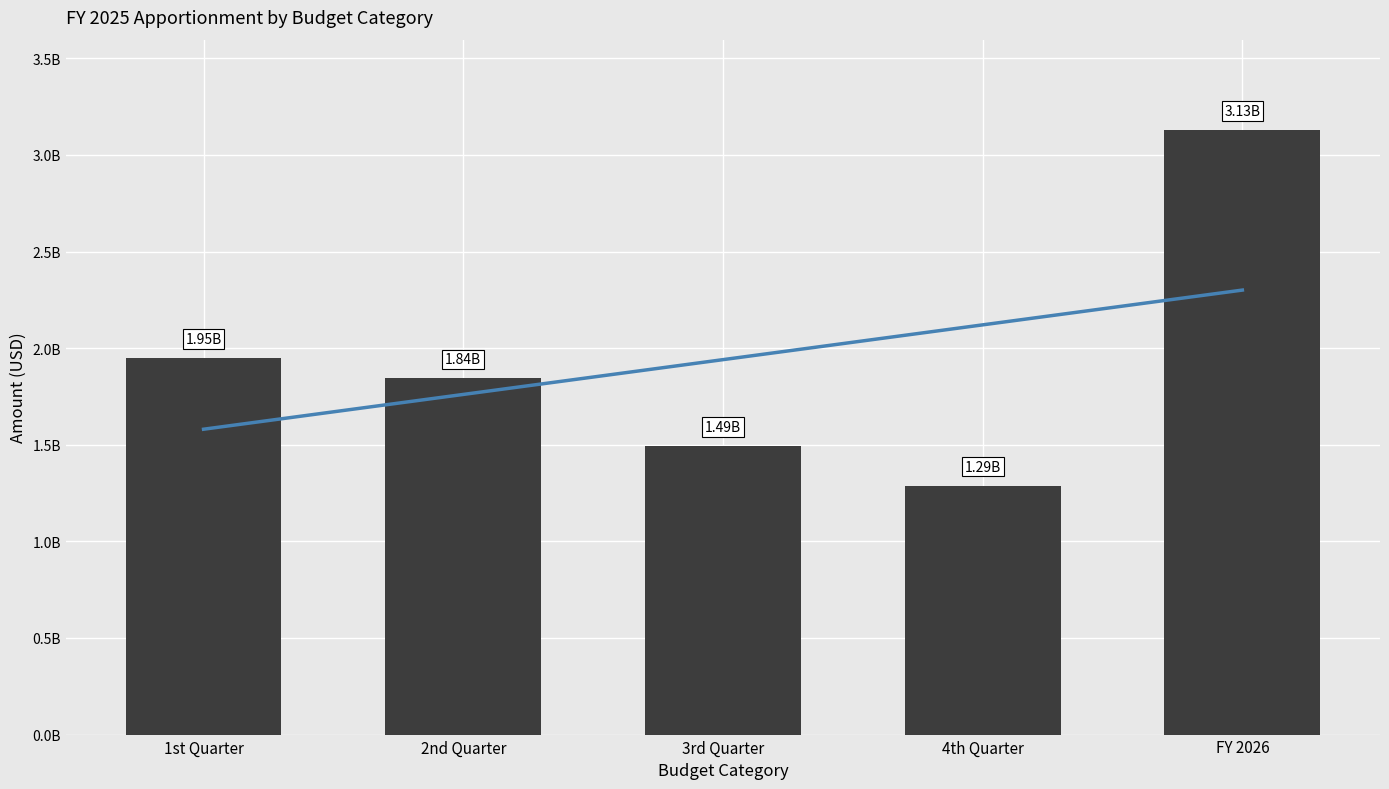

Which category has the lowest value across all series?

4th Quarter